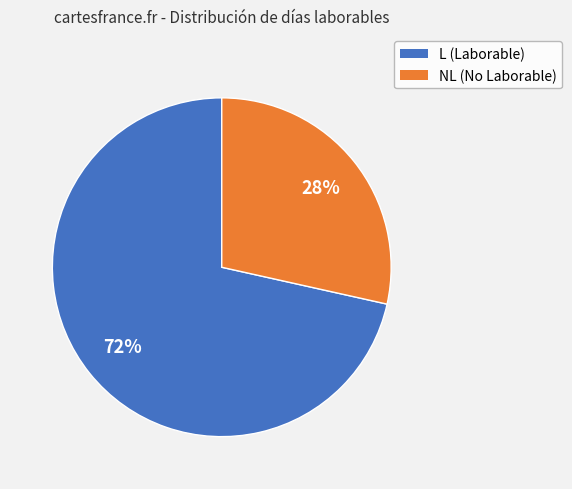

Is there any slice that represents more than half of the pie?

Yes